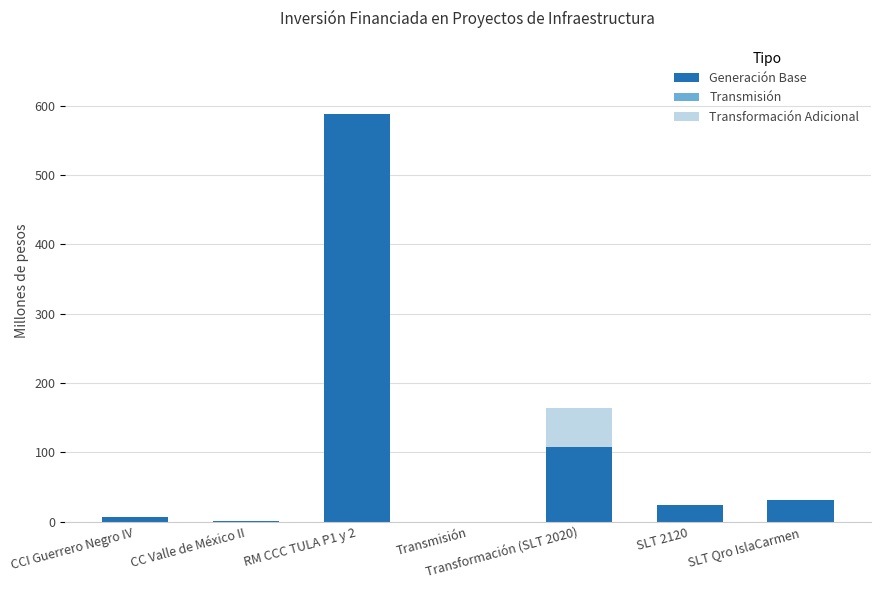

At which label does Generación Base reach its peak?

RM CCC TULA P1 y 2